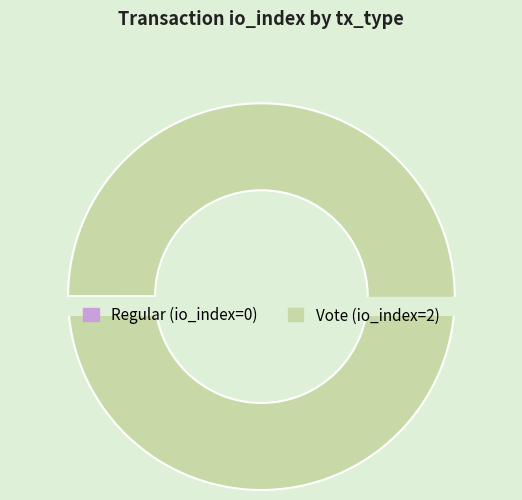

Rank the categories by value from lowest to highest.

Regular, Vote